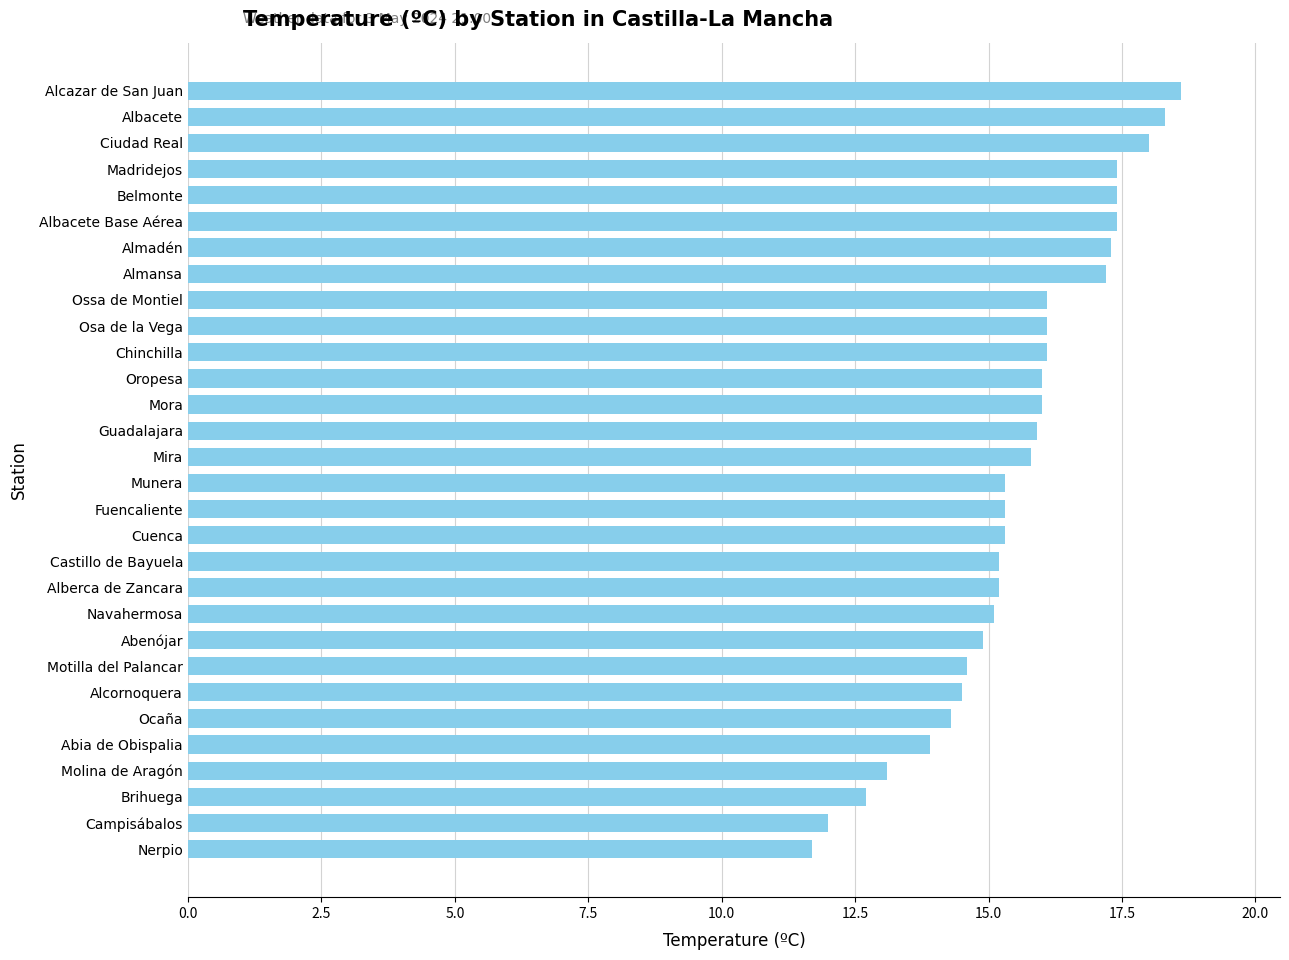

What is the minimum value shown in the chart?

11.7